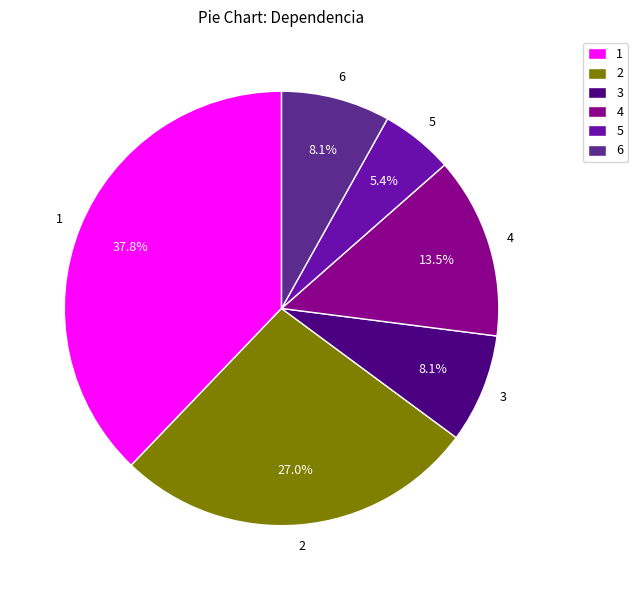

Is the sum of 5 and 2 greater than half?

No